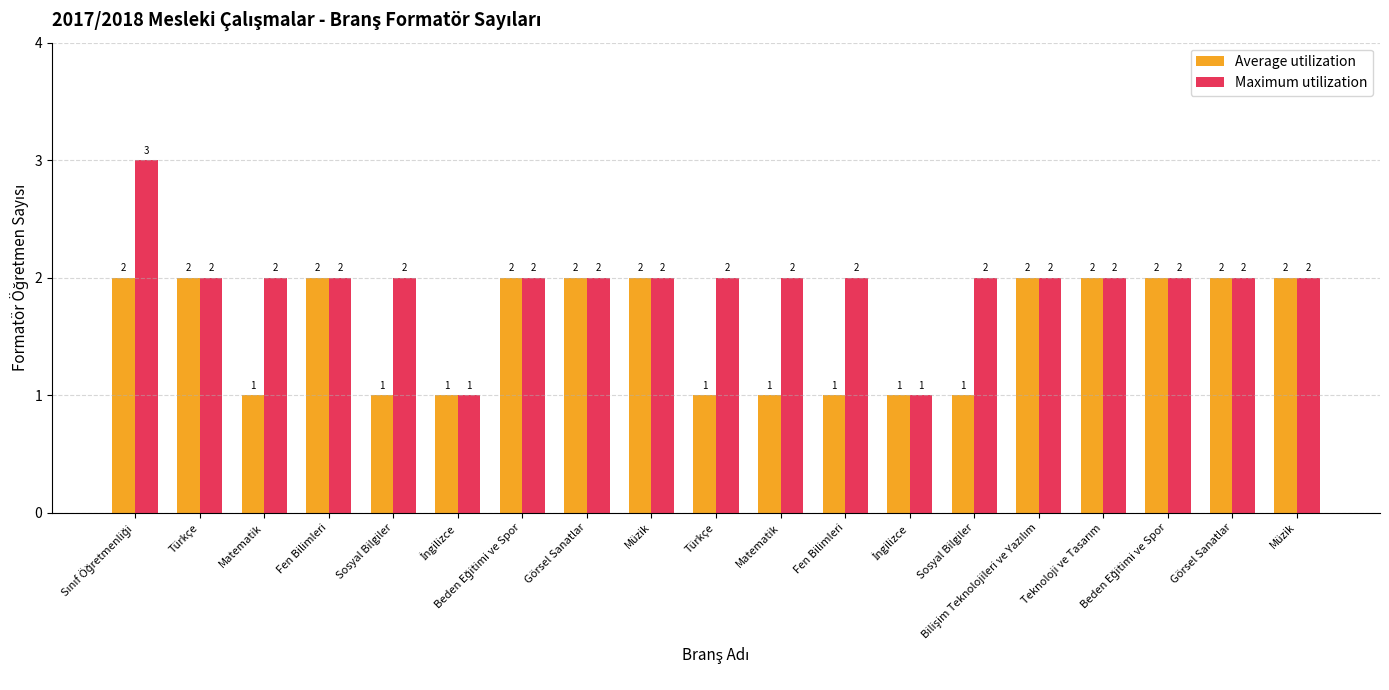

At which category does the chart reach its minimum across all series?

Matematik